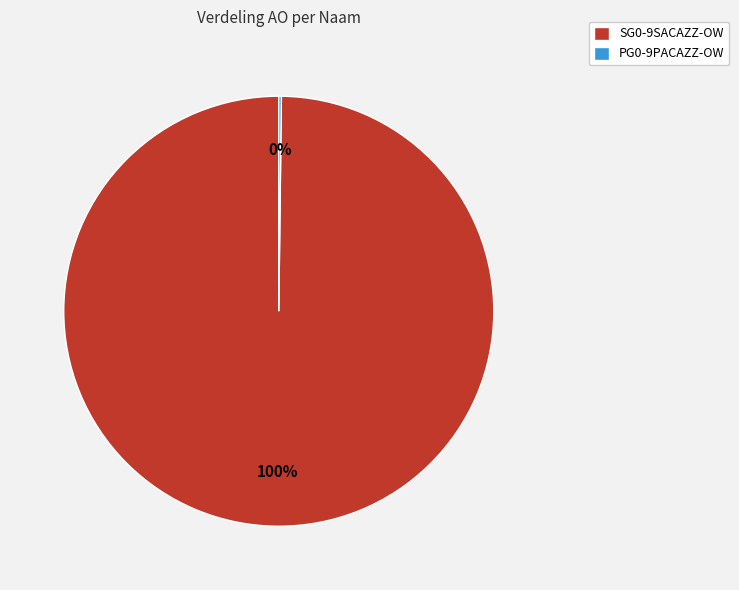

True or false: SG0-9SACAZZ-OW accounts for 100% of the total.

True